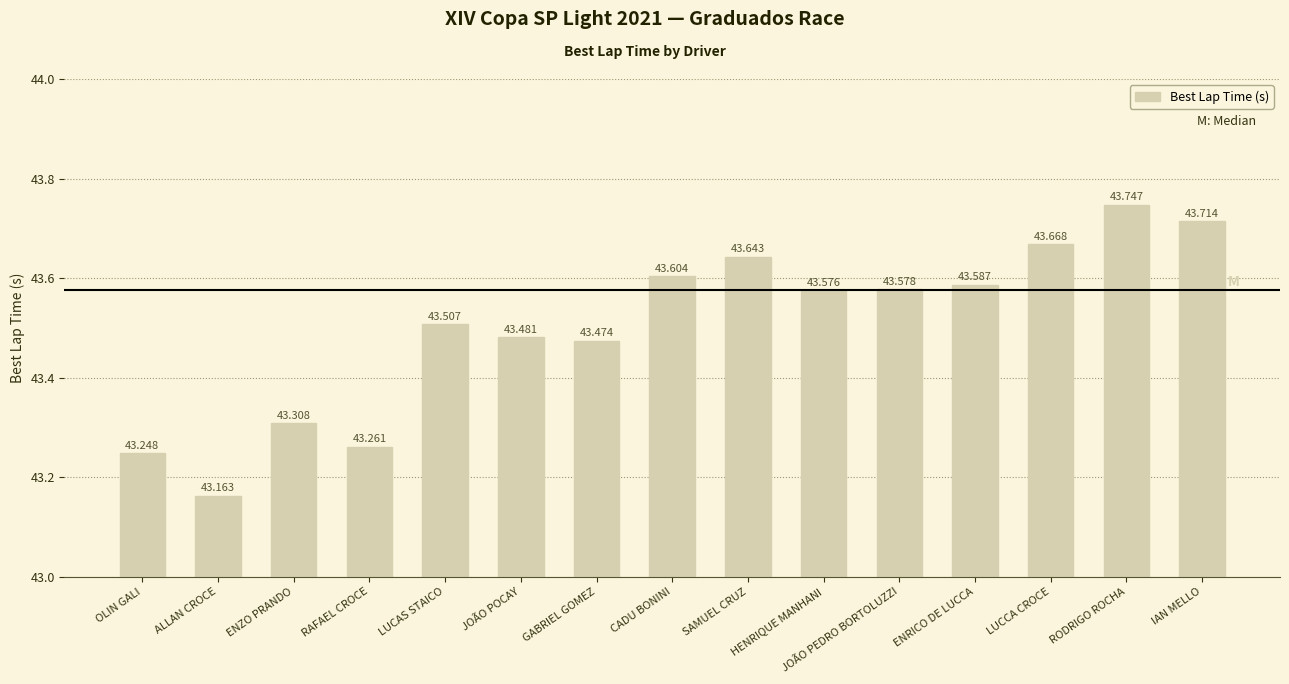

What is the difference between the maximum and second lowest values?

0.5